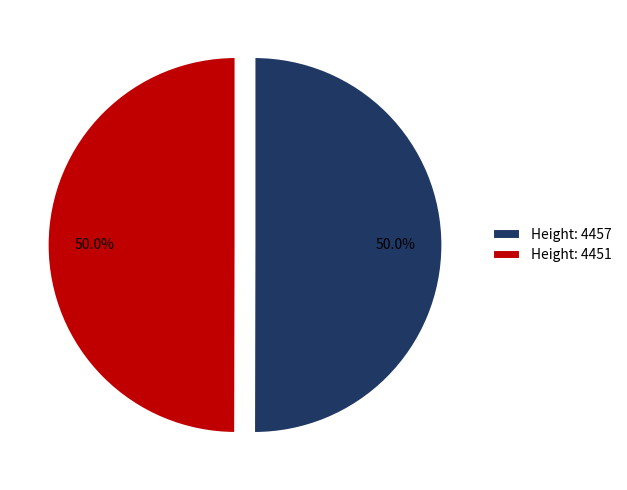

What percentage is NOT represented by Height: 4451?

50.0%